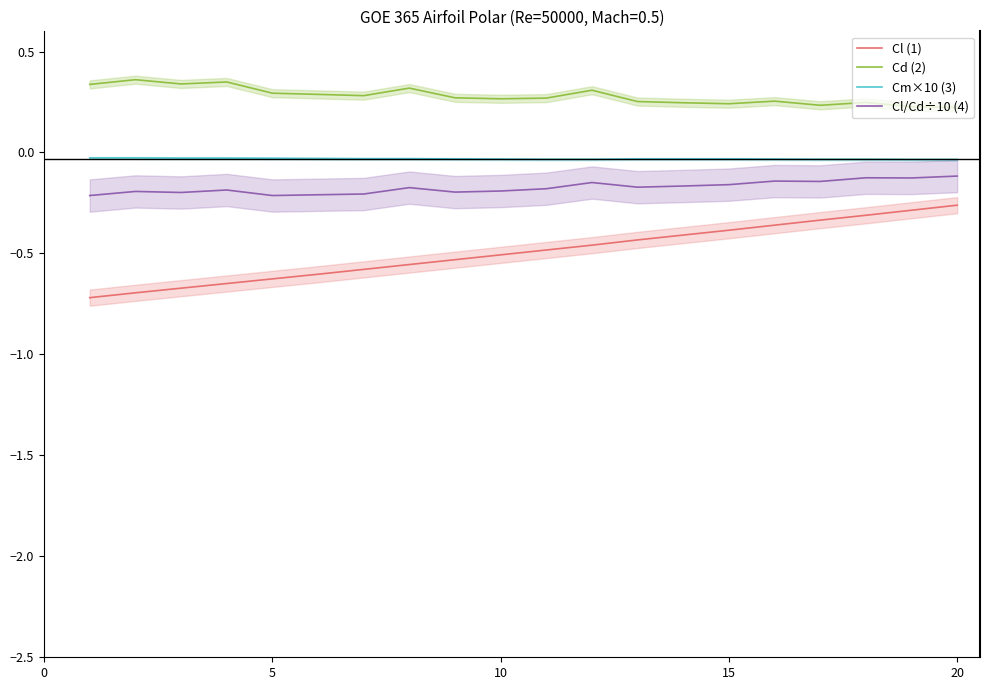

True or false: Cd (2) and Cl (1) intersect in this chart.

False